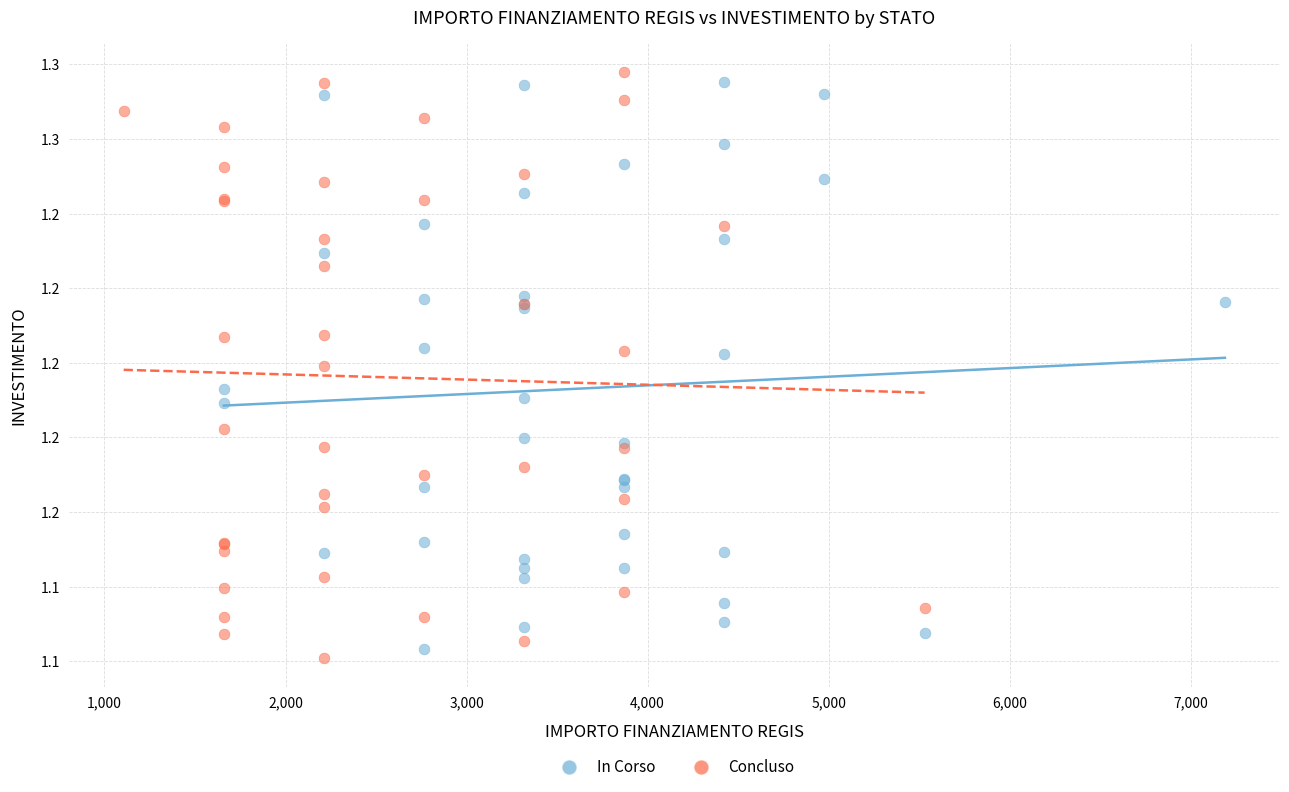

Which series has the widest spread of Y values?

Concluso